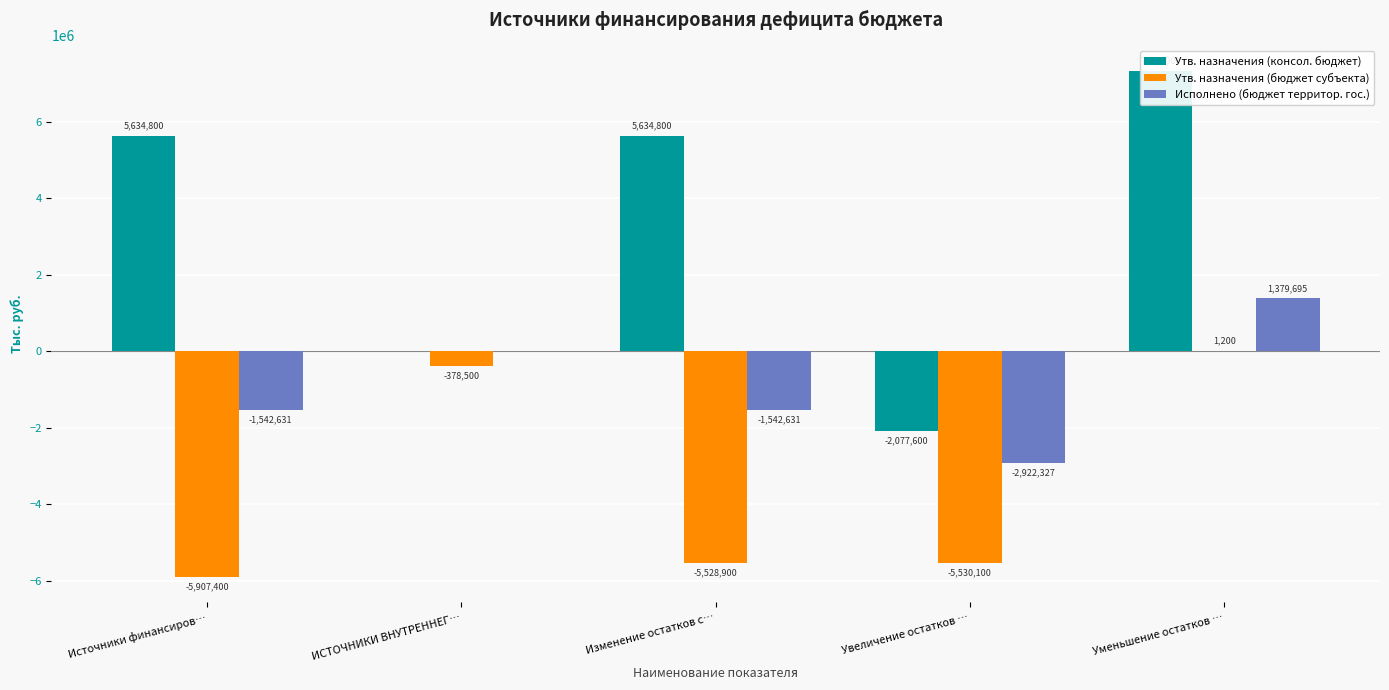

How many bars are there in total?

15